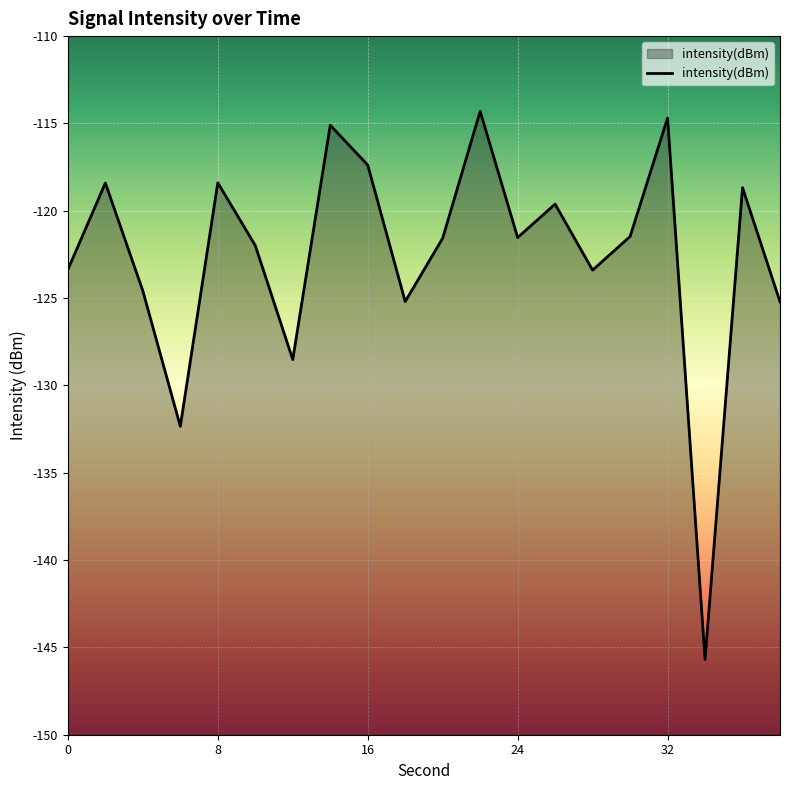

How many data points are less than -121?

12